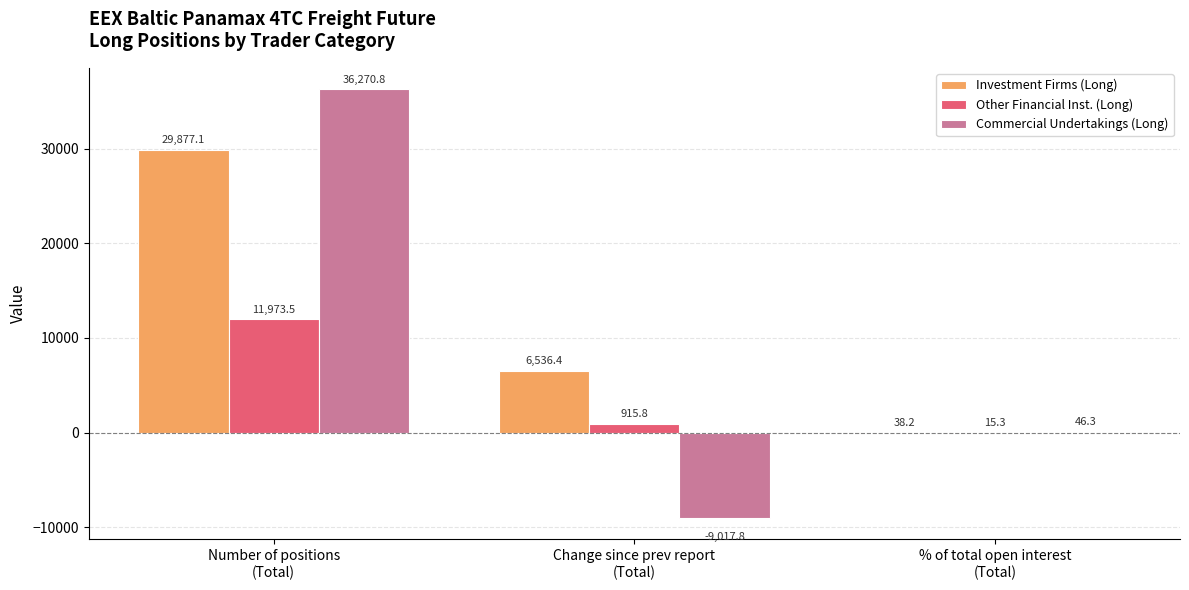

Is the value of Commercial Undertakings (Long) at Number of positions
(Total) greater than the value of Investment Firms (Long) at Number of positions
(Total)?

Yes